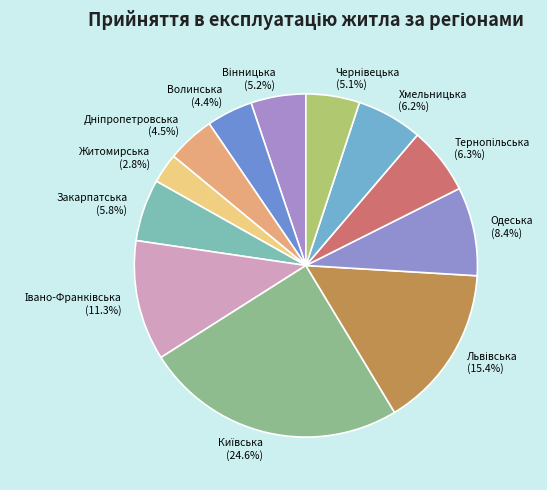

Which category has the smallest portion of the pie?

Житомирська